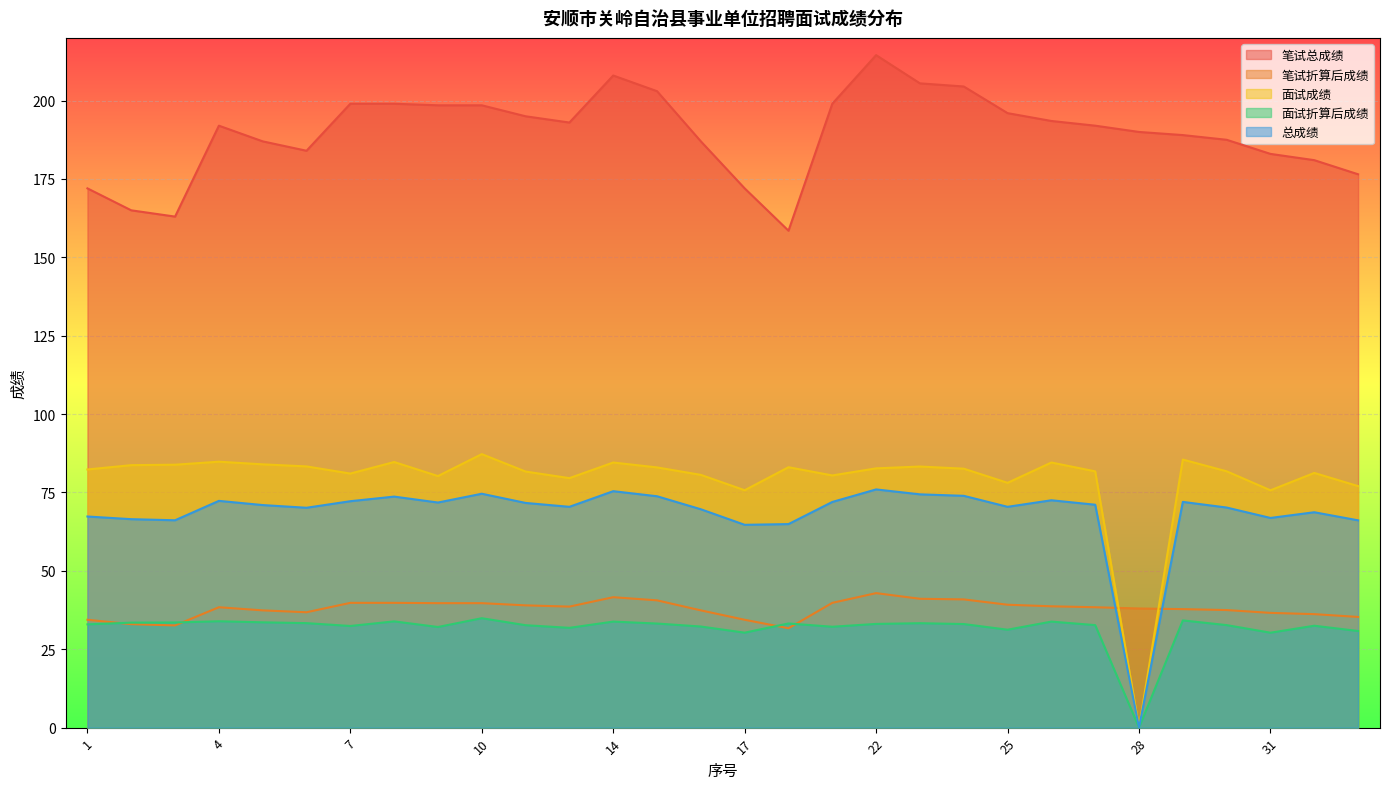

Rank the series at 33 from highest to lowest value.

笔试总成绩, 面试成绩, 总成绩, 笔试折算后成绩, 面试折算后成绩